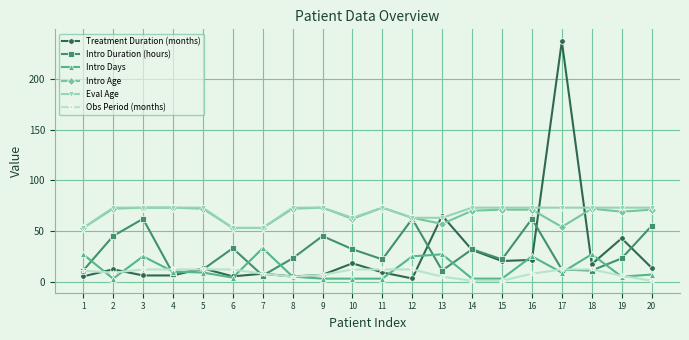

At which label does Obs Period (months) first exceed 10?

1